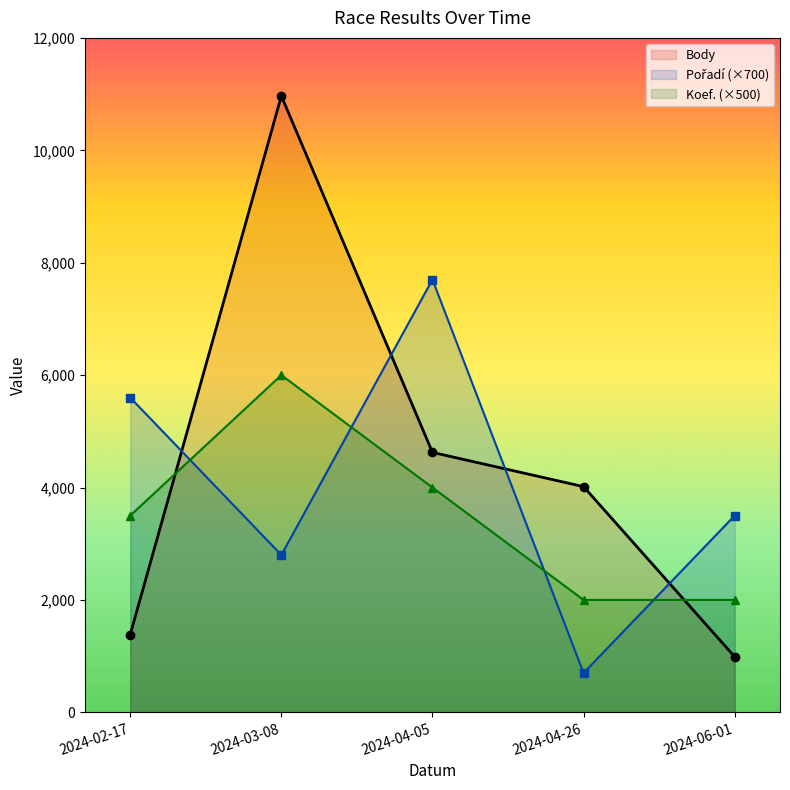

Where is Koef. nearest to the value 4000?

2024-04-05